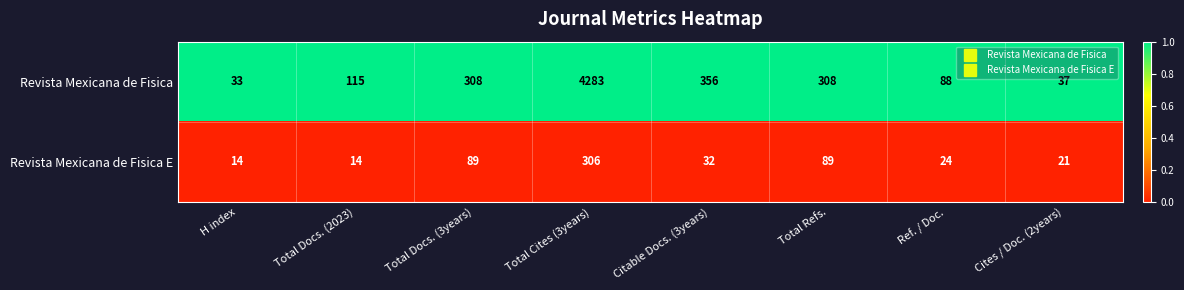

What is the difference between the highest and lowest values at Cites / Doc. (2years)?

16